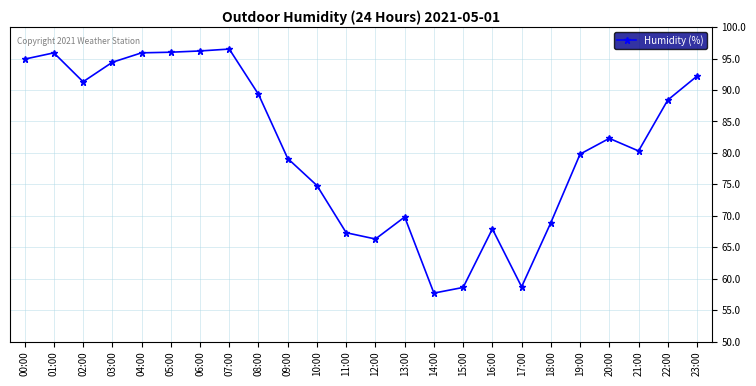

What position from the left is 19:00?

20